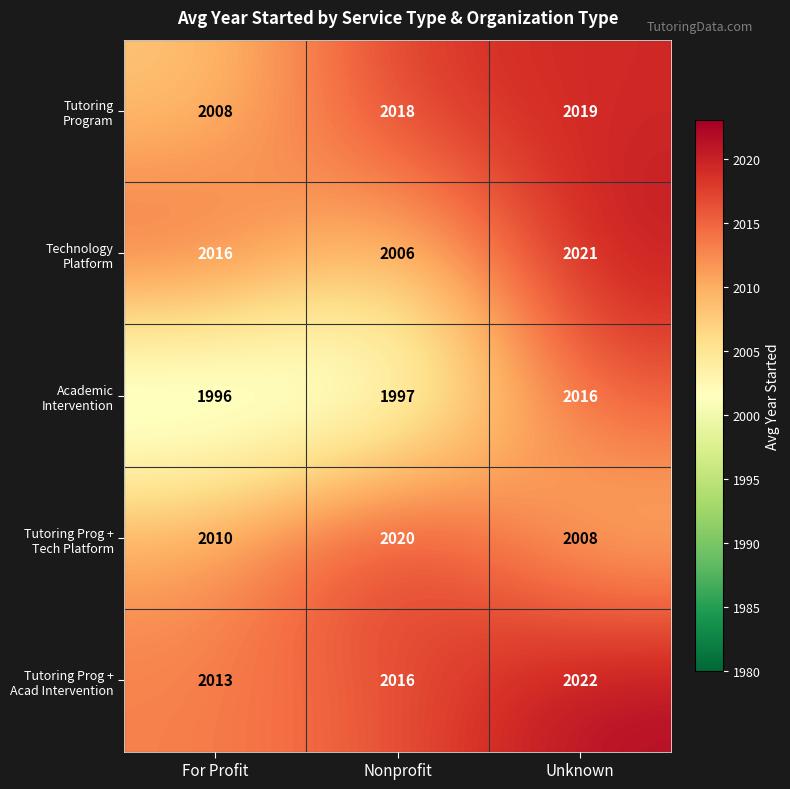

What is the greatest value displayed?

2022